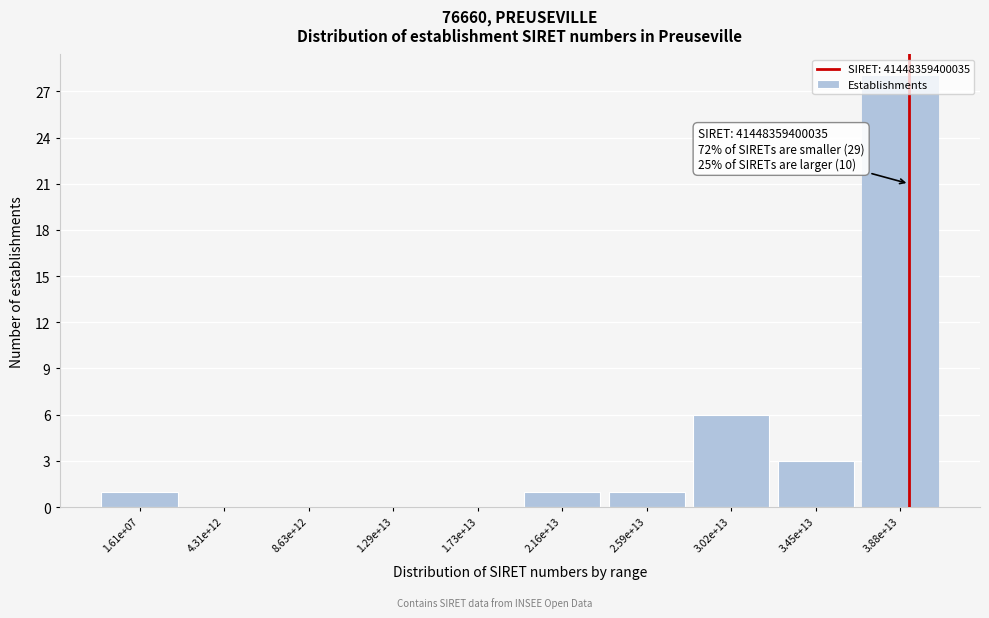

What is the ratio of the value at 2.59e+13 to the value at 3.45e+13?

0.3